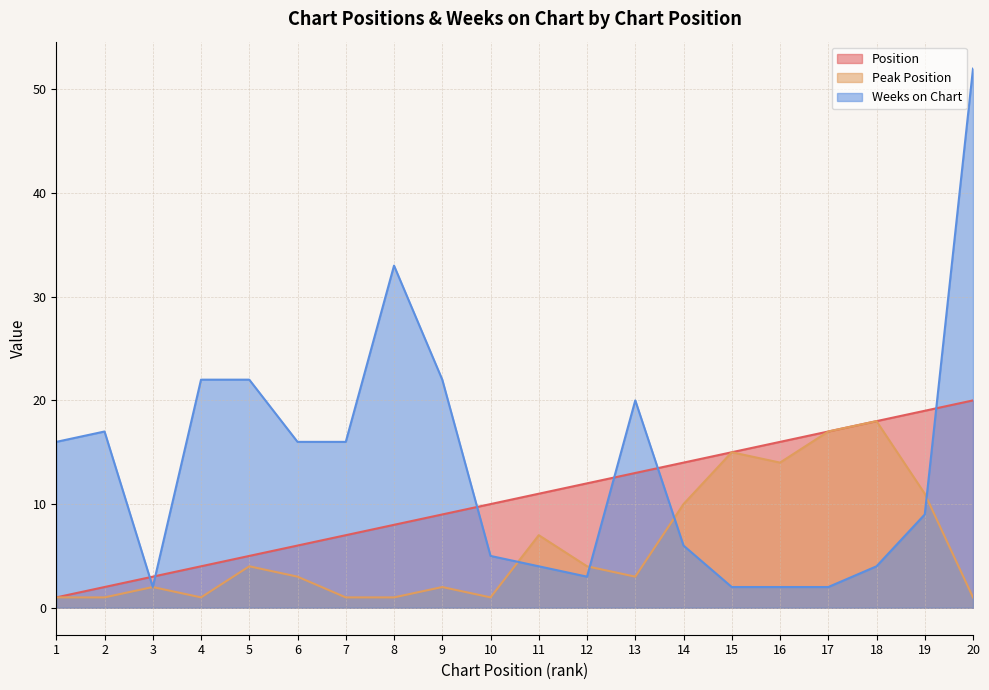

How many data points in Position are less than 11?

10